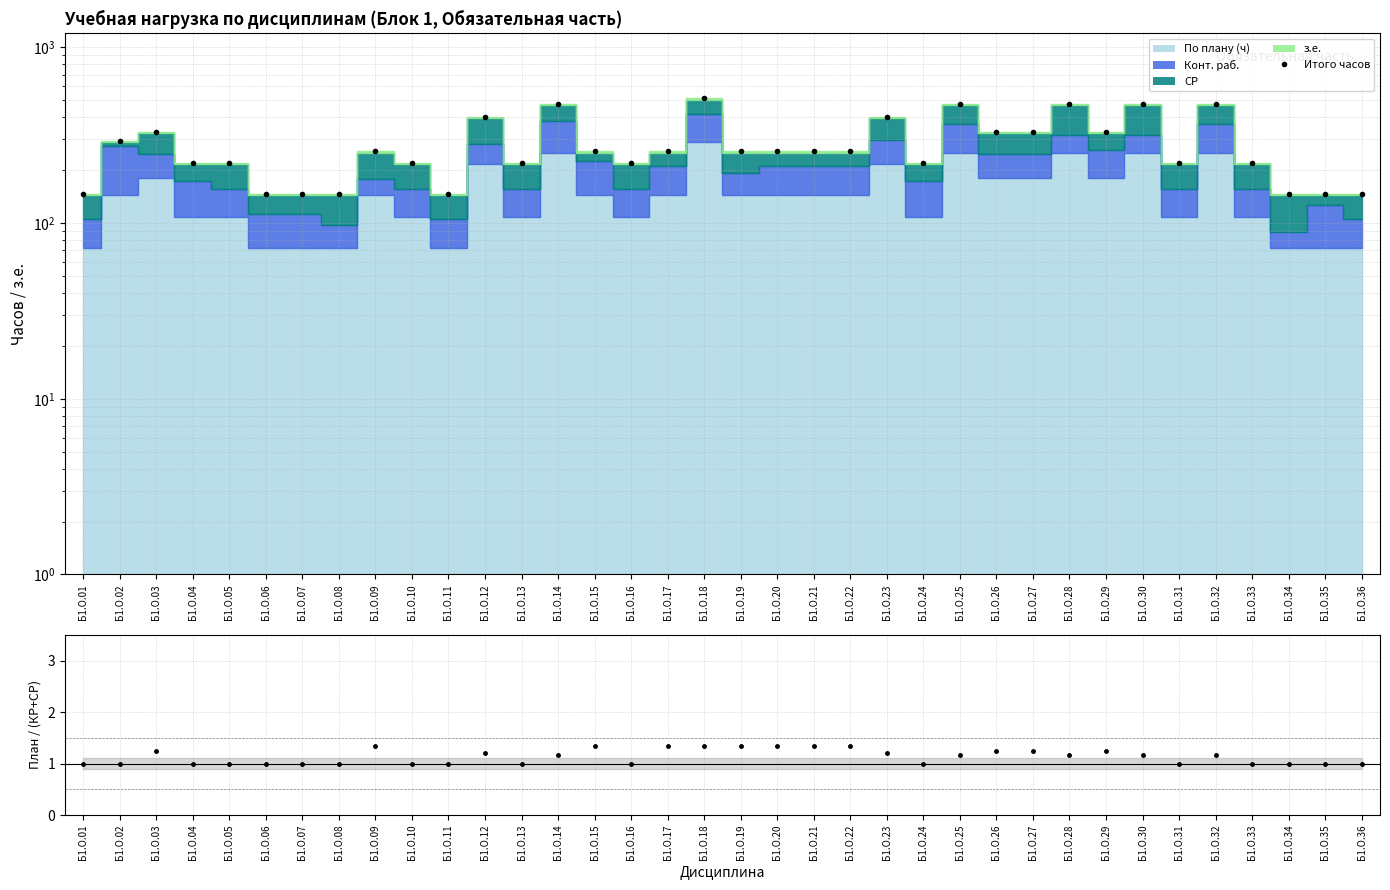

What is the difference between the maximum and minimum values in the План/СР+КР series?

0.3